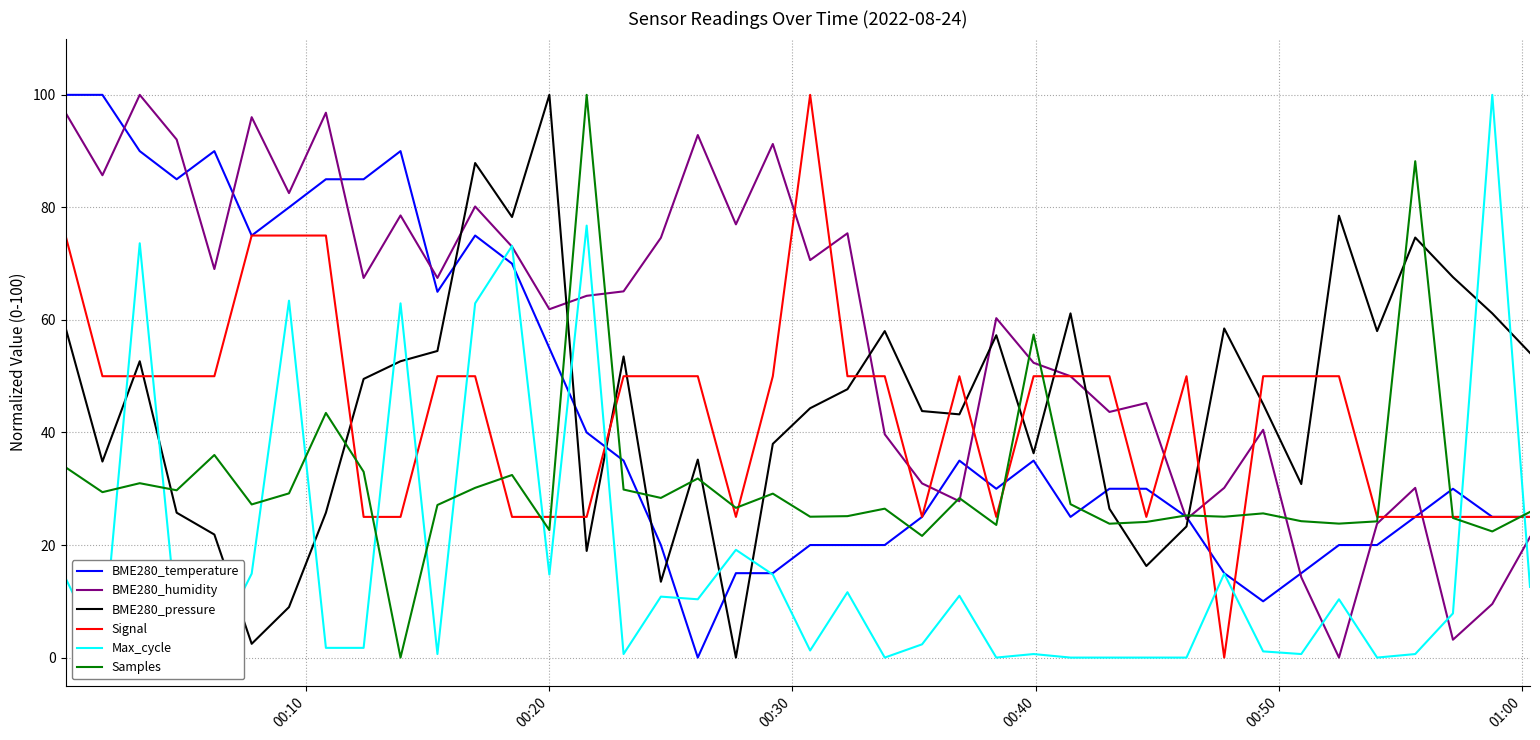

True or false: Signal and BME280_pressure intersect in this chart.

True